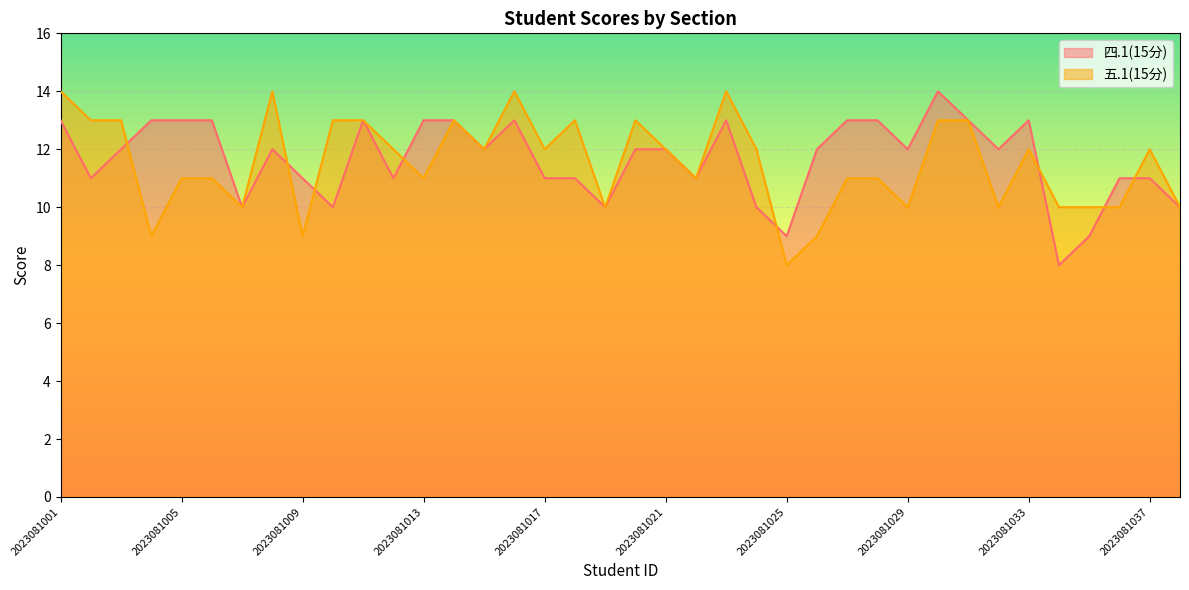

Is it true that 四.1(15分) equals 10 at 2023081038?

True